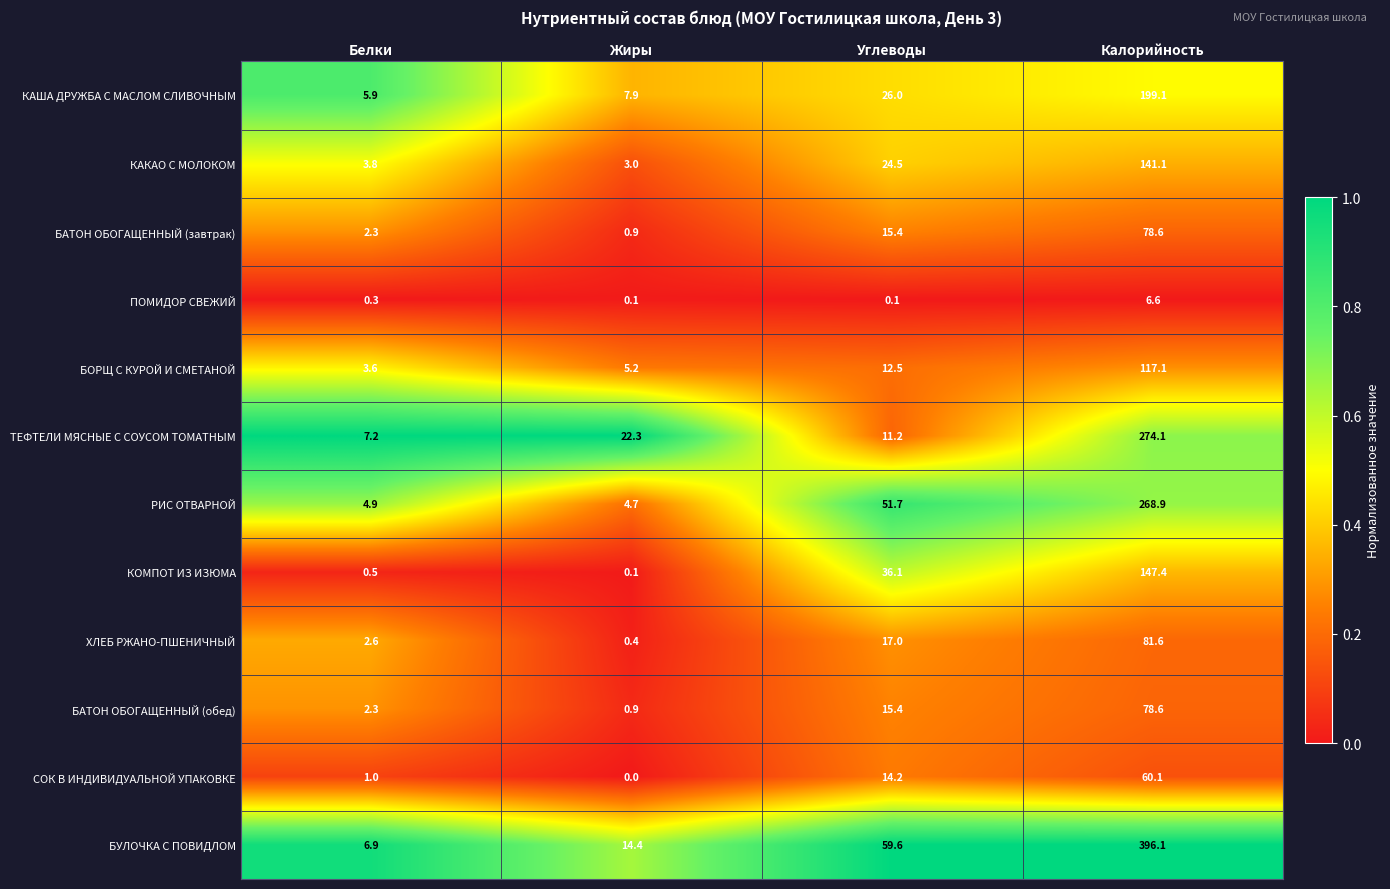

What is the highest value of the ТЕФТЕЛИ МЯСНЫЕ С СОУСОМ ТОМАТНЫМ series?

274.1